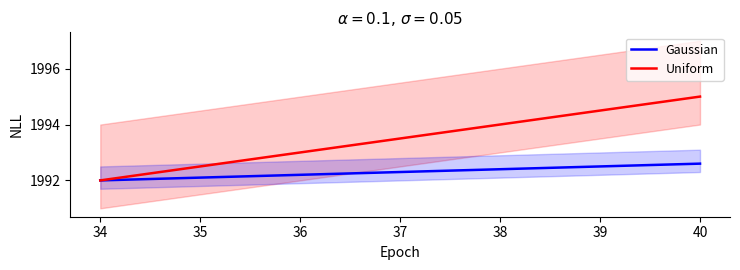

What are all the series names shown in the legend?

Gaussian, Uniform